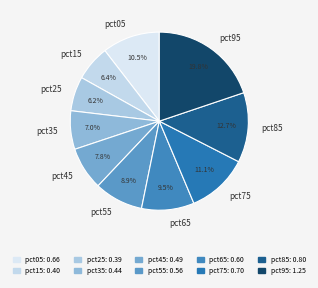

Do pct75 and pct15 together represent more than half of the pie?

No